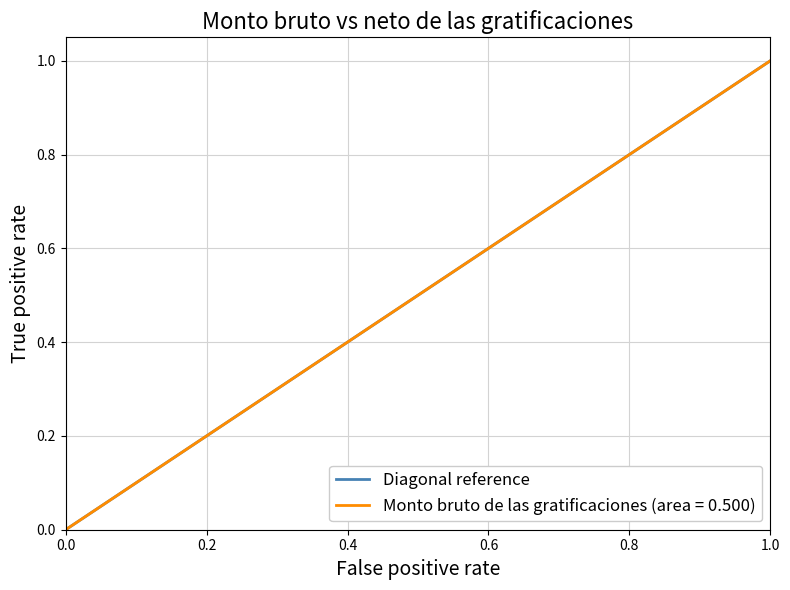

What is the difference between the maximum and minimum values?

1